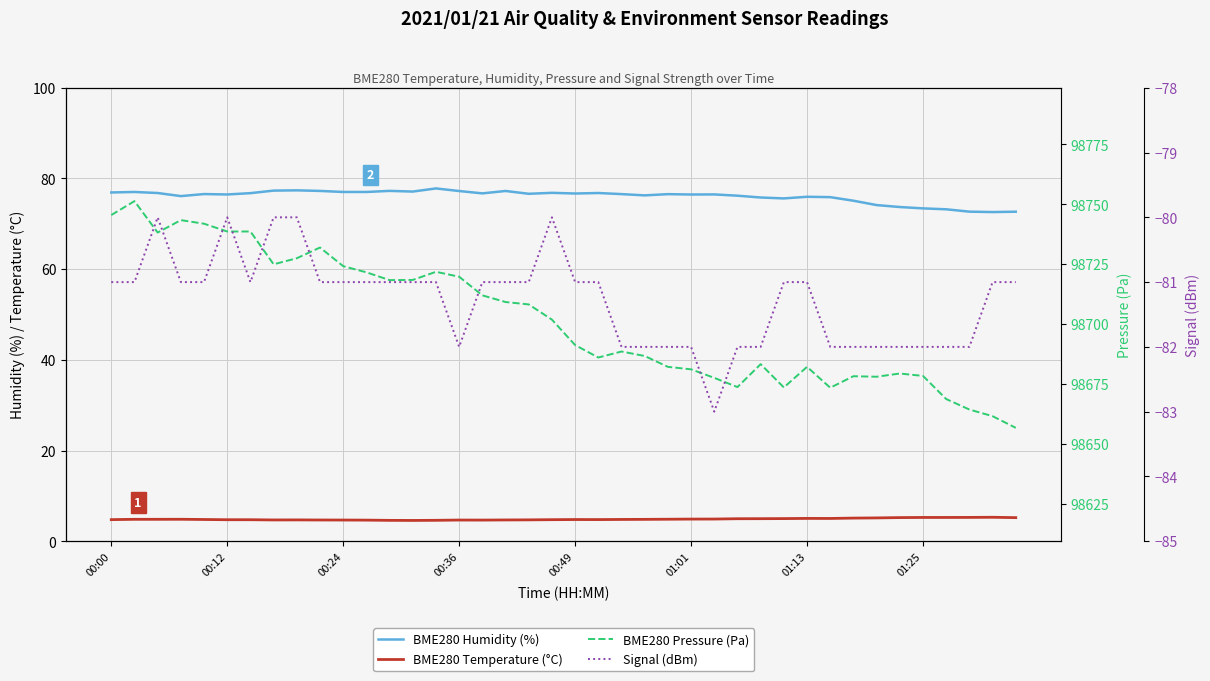

How many lines are shown in the chart?

4